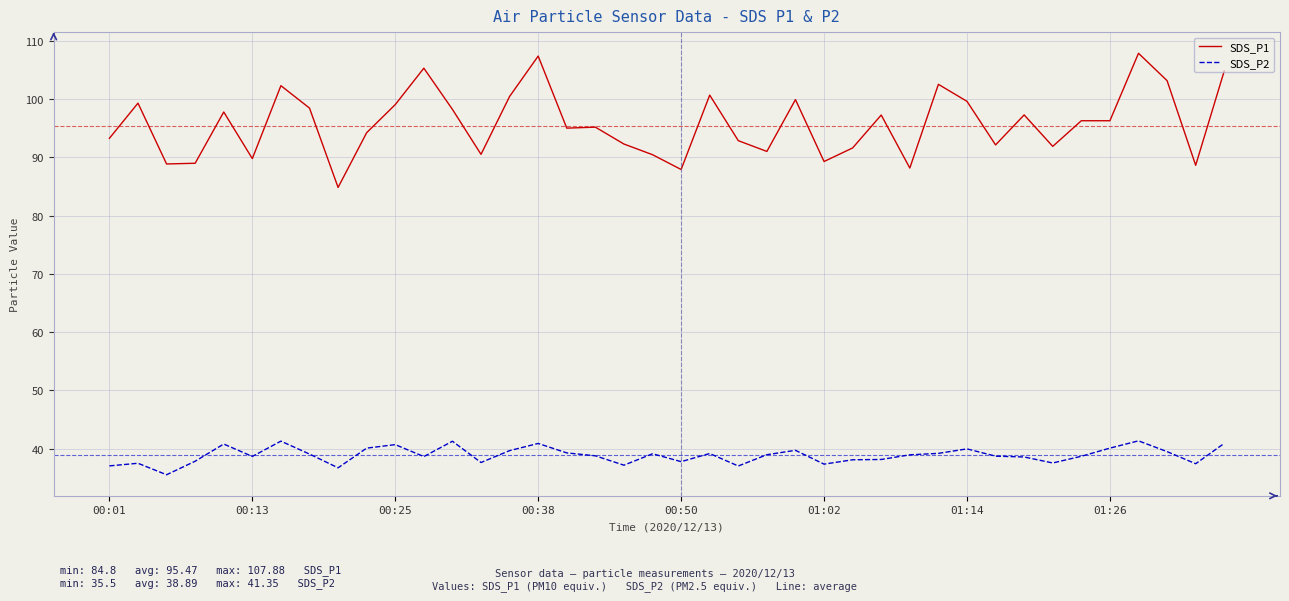

What is the minimum value for SDS_P2?

35.5